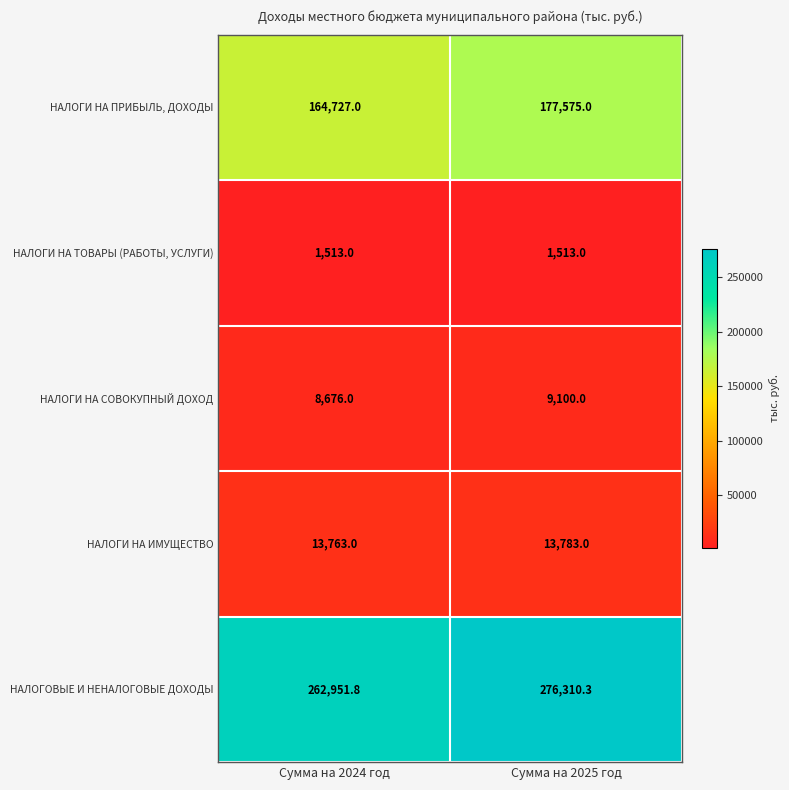

Which series has the widest spread of values?

НАЛОГОВЫЕ И НЕНАЛОГОВЫЕ ДОХОДЫ